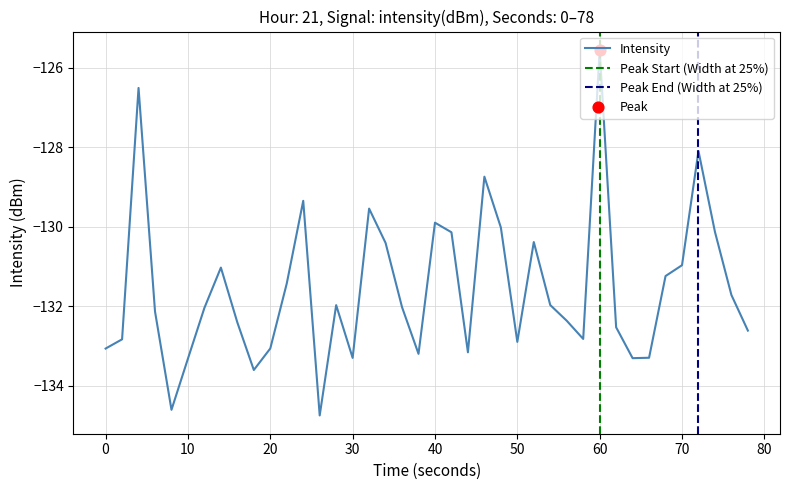

At which label does Intensity reach its peak?

60